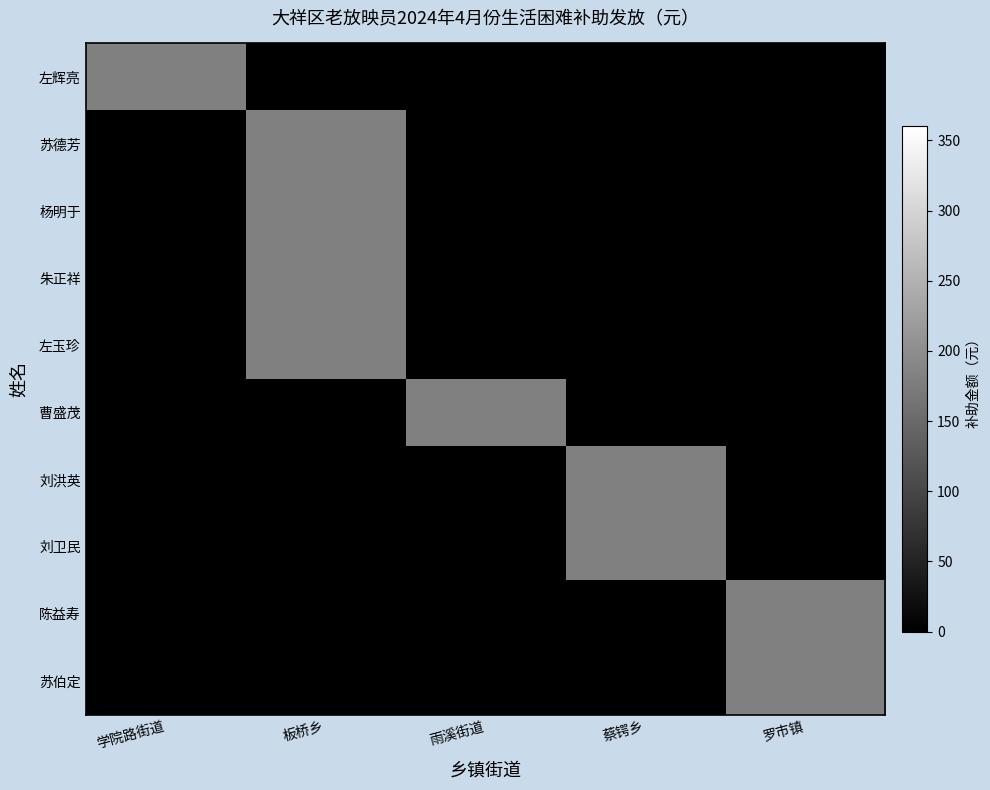

Reading left to right, transcribe all the data shown in this chart.

左辉亮: 学院路街道=180	板桥乡=0	雨溪街道=0	蔡锷乡=0	罗市镇=0
苏德芳: 学院路街道=0	板桥乡=180	雨溪街道=0	蔡锷乡=0	罗市镇=0
杨明于: 学院路街道=0	板桥乡=180	雨溪街道=0	蔡锷乡=0	罗市镇=0
朱正祥: 学院路街道=0	板桥乡=180	雨溪街道=0	蔡锷乡=0	罗市镇=0
左玉珍: 学院路街道=0	板桥乡=180	雨溪街道=0	蔡锷乡=0	罗市镇=0
曹盛茂: 学院路街道=0	板桥乡=0	雨溪街道=180	蔡锷乡=0	罗市镇=0
刘洪英: 学院路街道=0	板桥乡=0	雨溪街道=0	蔡锷乡=180	罗市镇=0
刘卫民: 学院路街道=0	板桥乡=0	雨溪街道=0	蔡锷乡=180	罗市镇=0
陈益寿: 学院路街道=0	板桥乡=0	雨溪街道=0	蔡锷乡=0	罗市镇=180
苏伯定: 学院路街道=0	板桥乡=0	雨溪街道=0	蔡锷乡=0	罗市镇=180